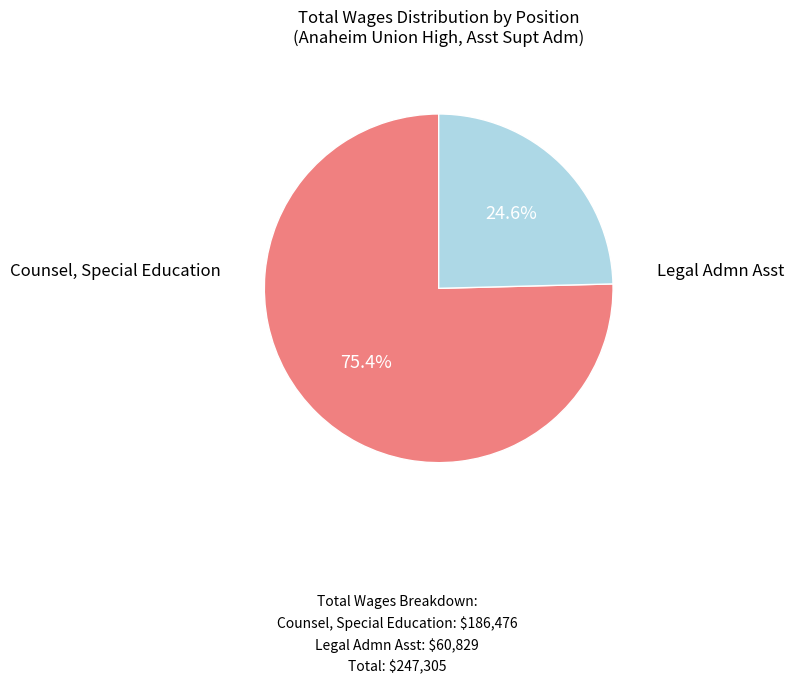

Does any single category account for the majority?

Yes